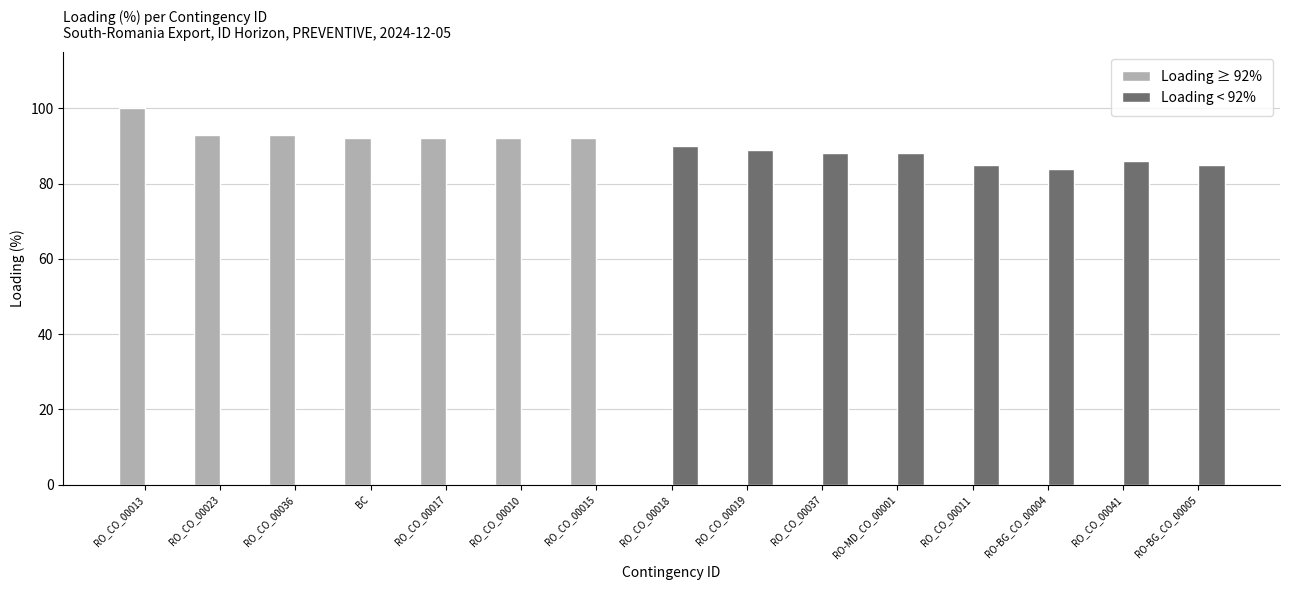

What is the difference between the Loading < 92% values at RO_CO_00011 and RO_CO_00041?

1